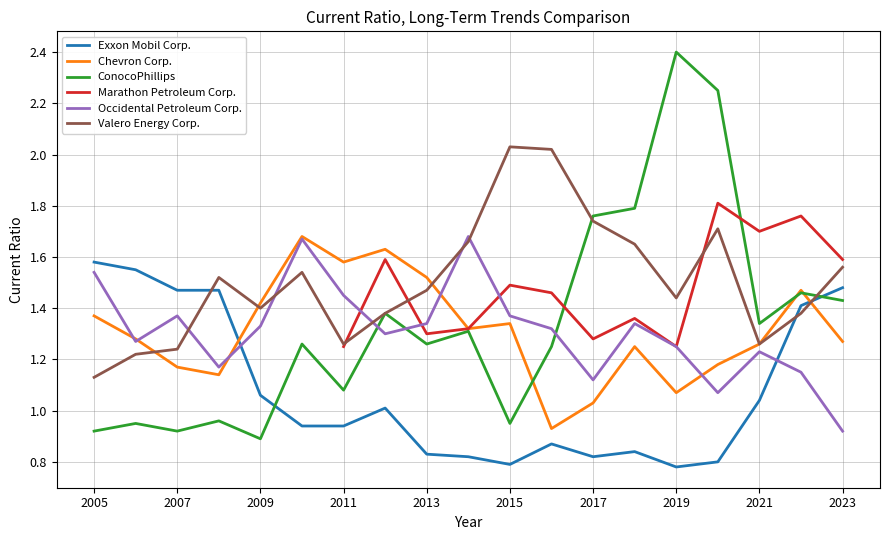

Is this an area chart (filled region under the line)?

No